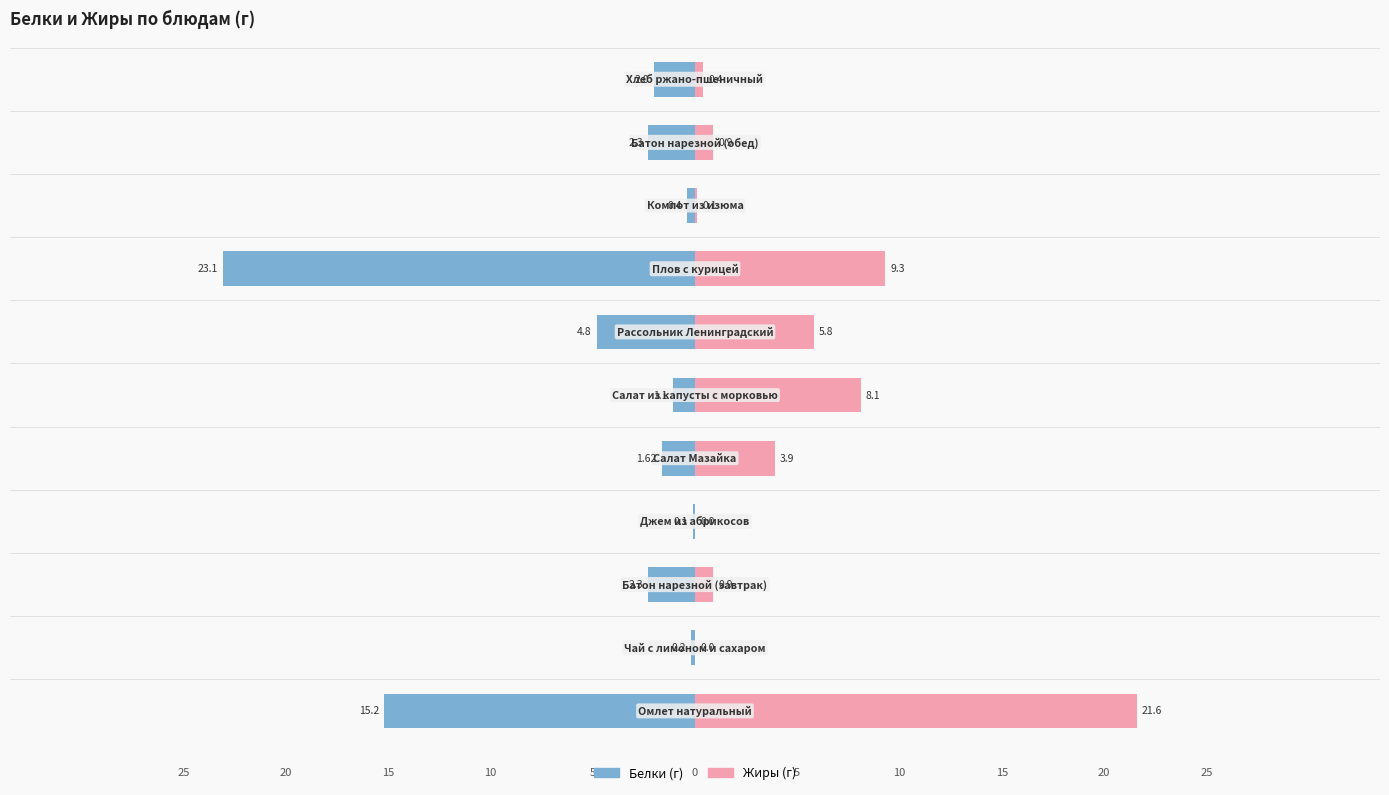

What are all the series names shown in the legend?

Белки, Жиры